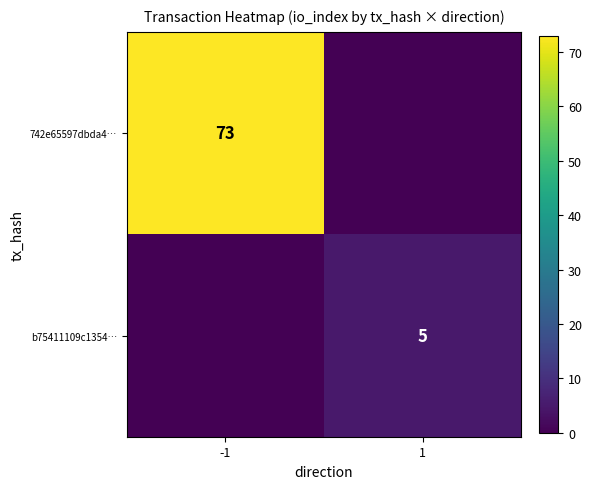

Count the number of data series in this chart.

2